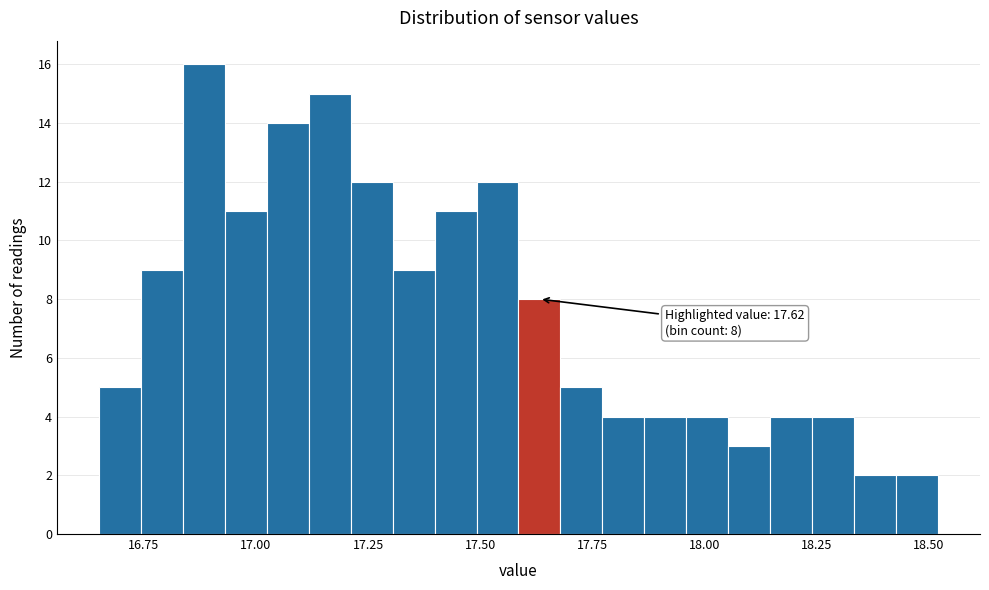

Read against the x-axis, roughly where is the centre of the tallest bar?

16.90